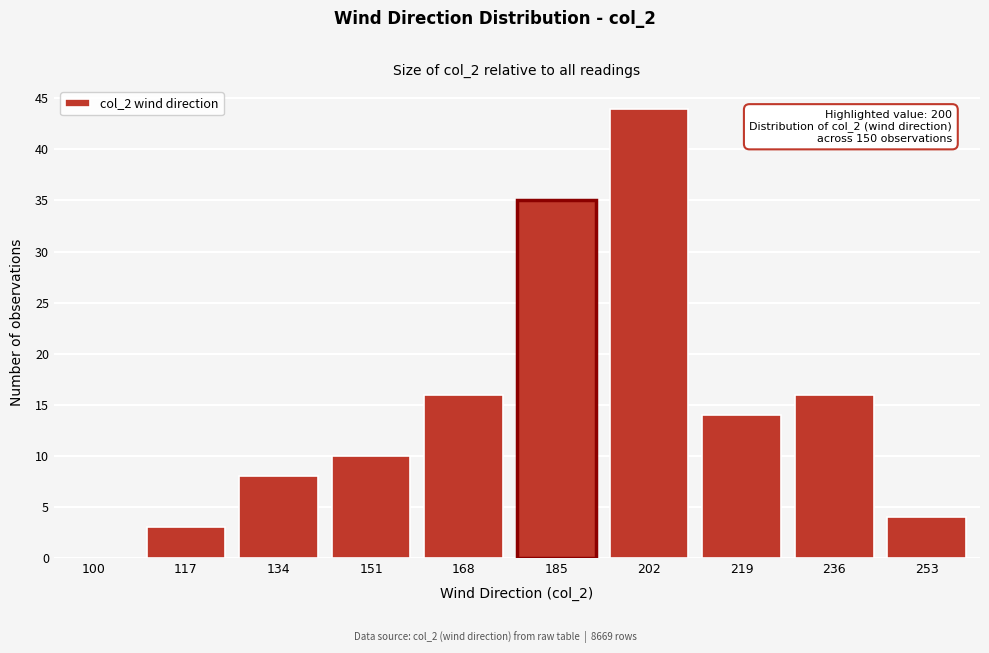

Reading right to left, list all the values displayed in this chart.

253=4	236=16	219=14	202=44	185=35	168=16	151=10	134=8	117=3	100=0